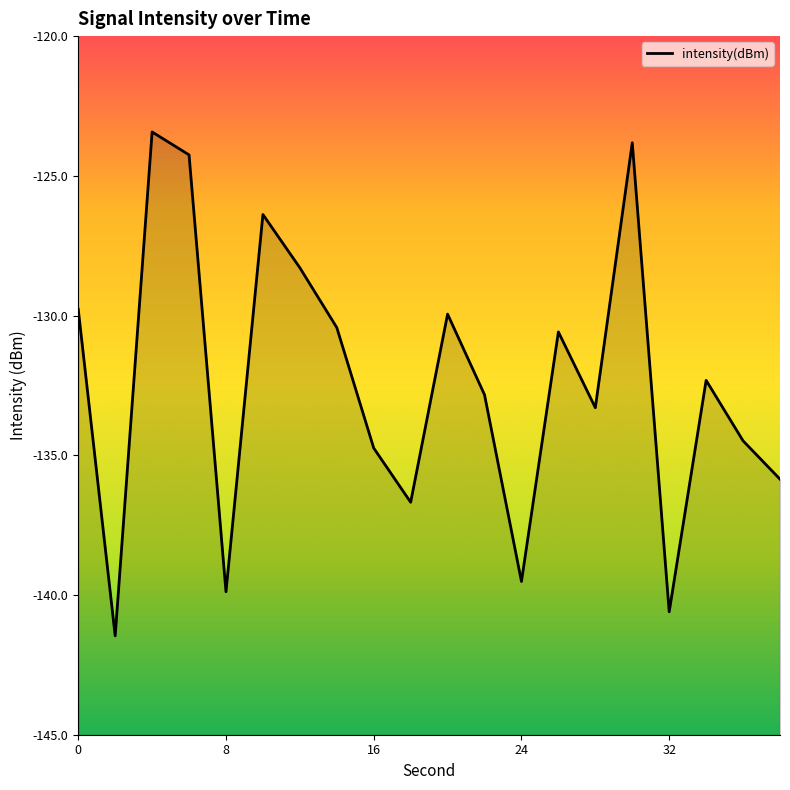

How many data points does each series have?

20